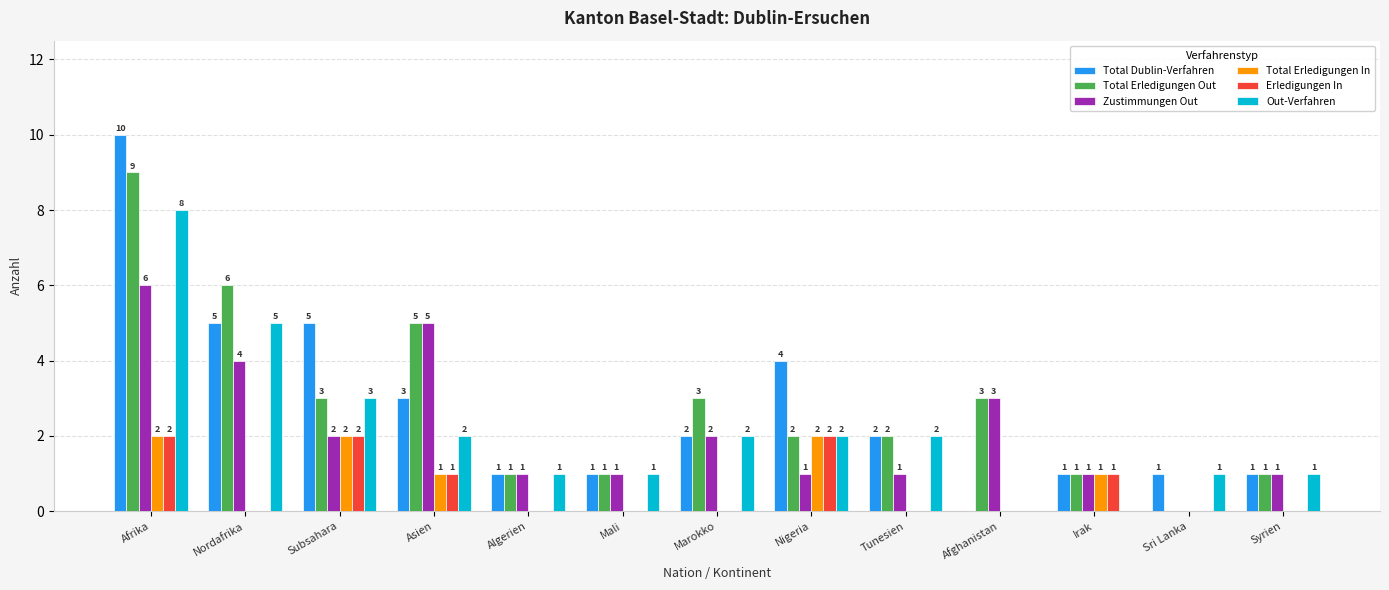

Where does the Out-Verfahren series first go above 2?

Afrika